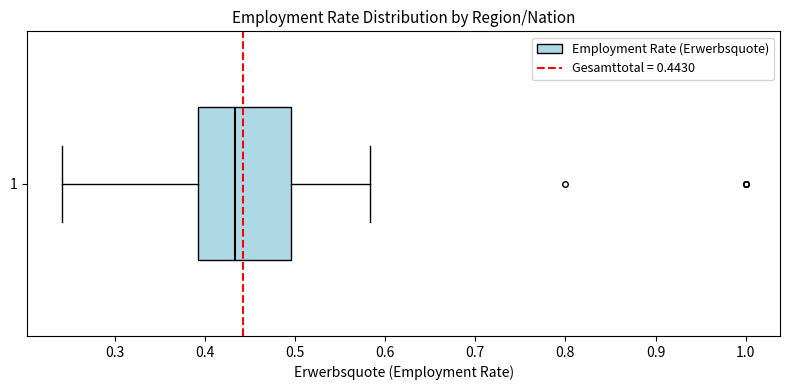

Read this box plot against the x-axis: the position of the median line, the range covered by the box, and the ends of both whiskers. The values are not printed on the chart, so give them approximately, as read against the axis.

median 0.43, box 0.39 to 0.50, whiskers 0.24 to 0.58